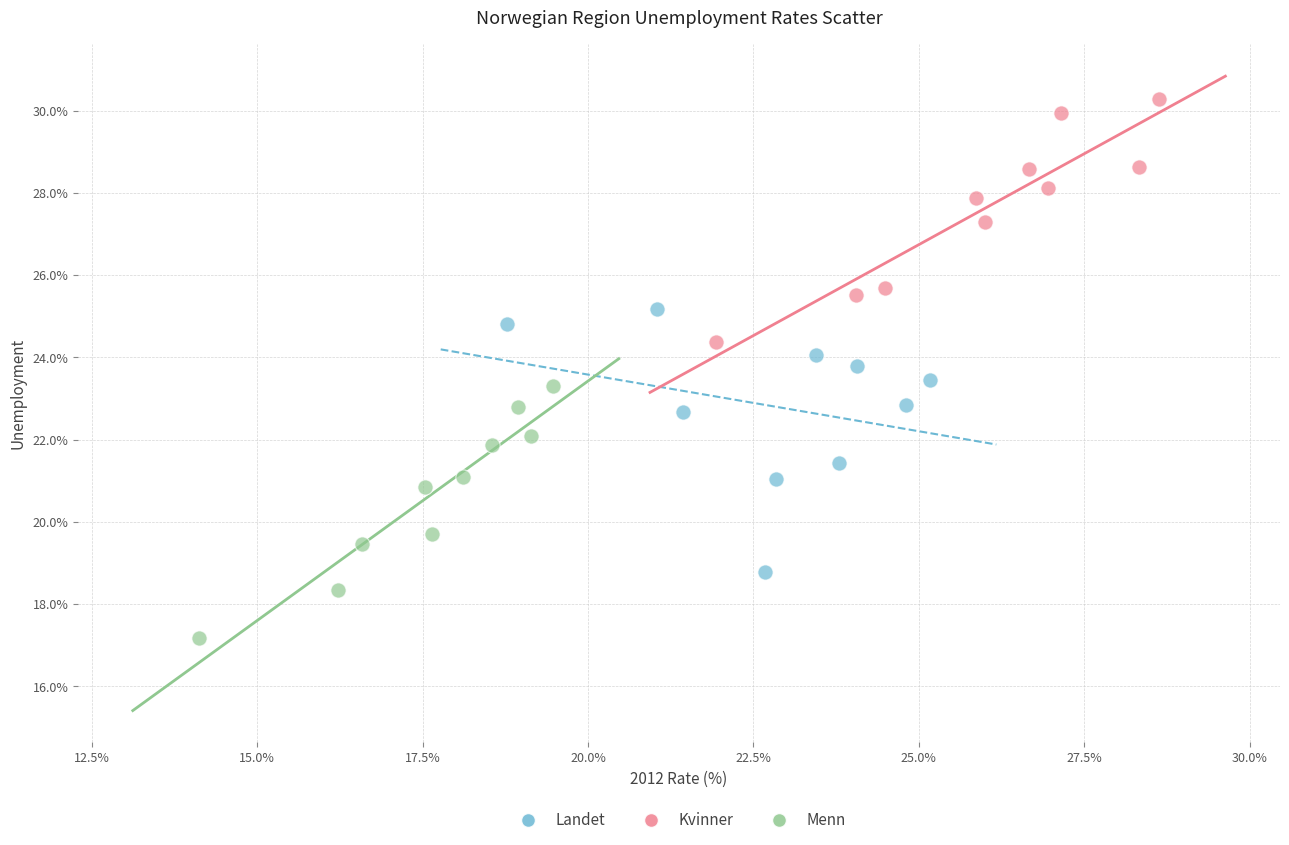

What are all the series names shown in the legend?

Landet, Kvinner, Menn